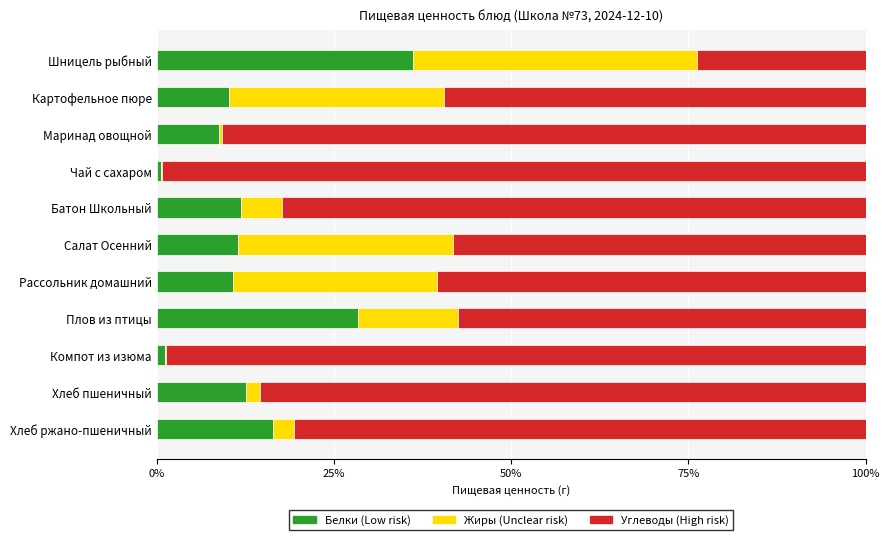

What is the total value across all series at Плов из птицы?

100.0